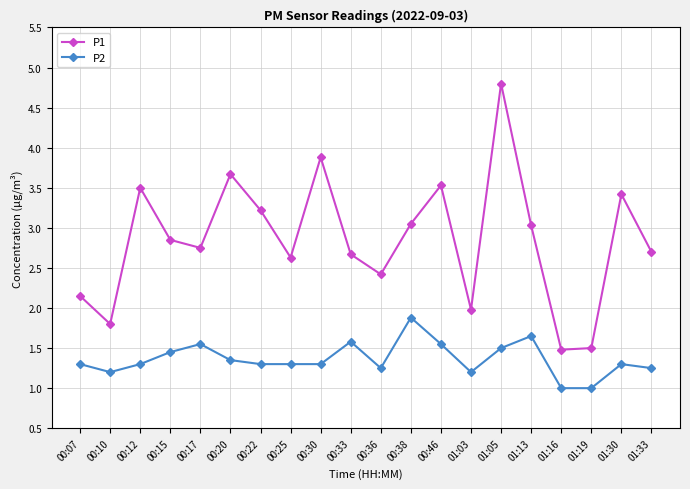

True or false: P2 and P1 intersect in this chart.

False